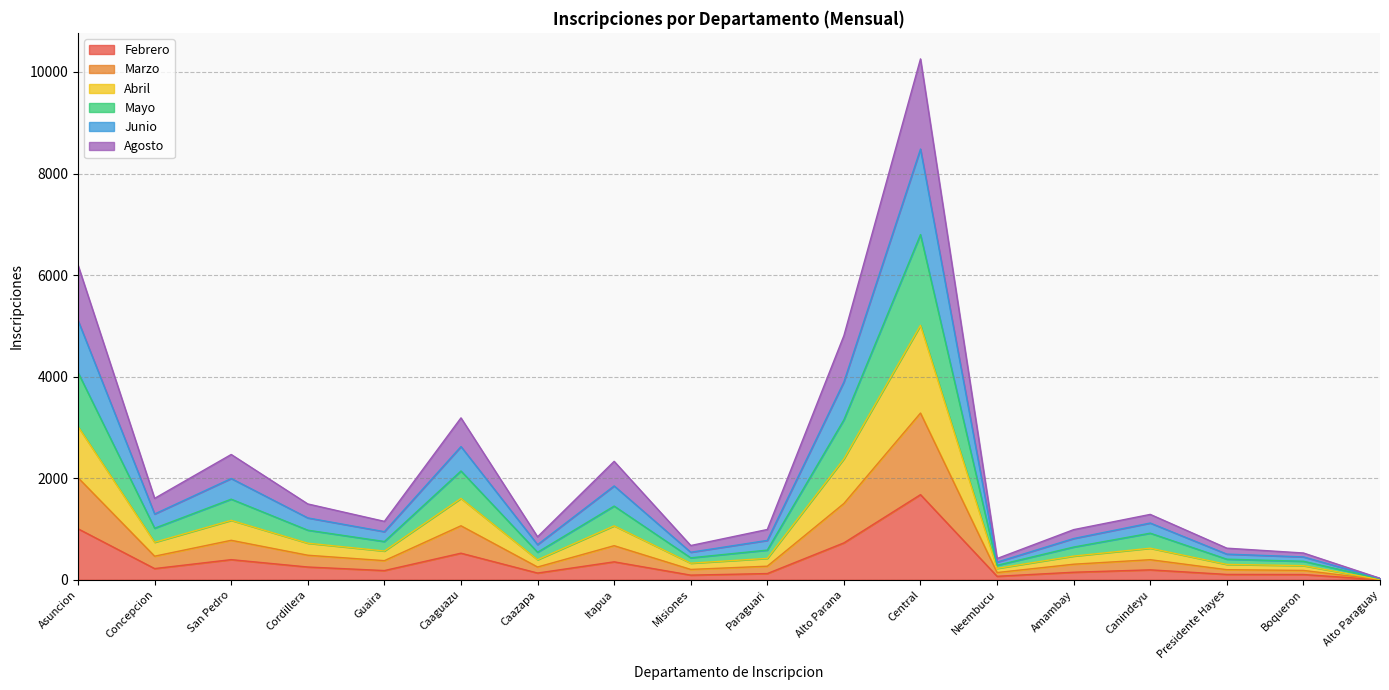

Is it true that Febrero equals 396 at San Pedro?

True